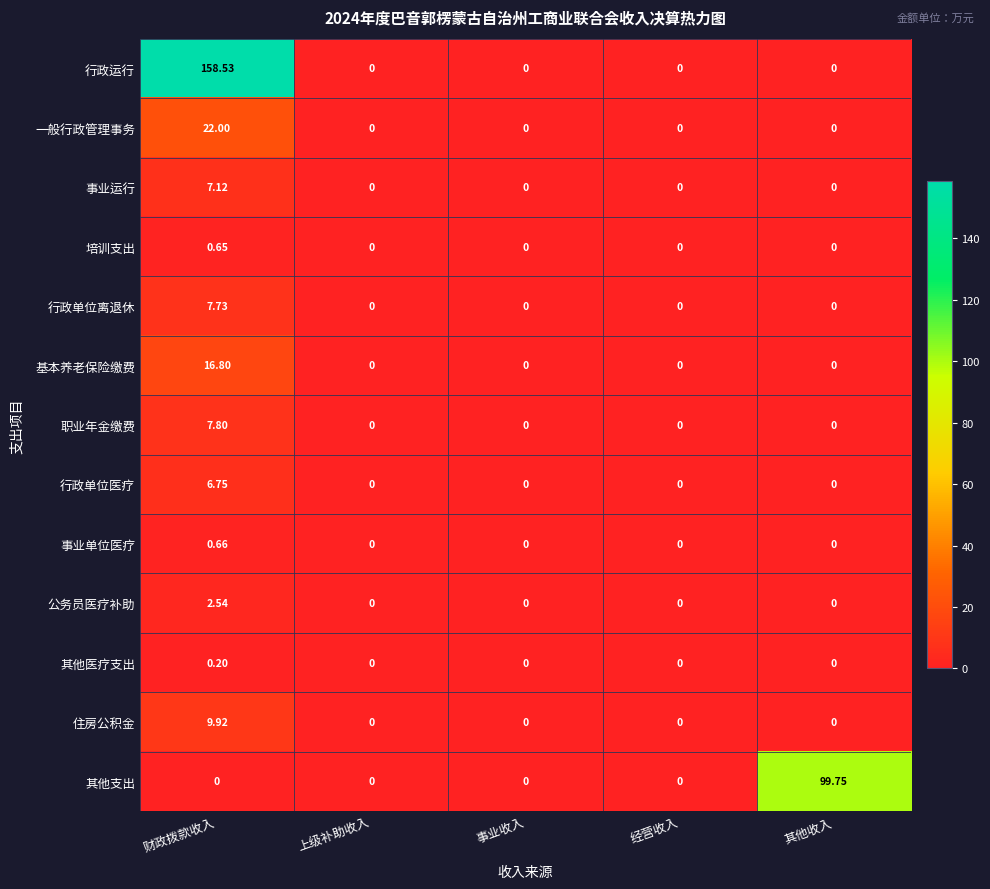

Rank the series by their maximum value, from highest to lowest.

行政运行, 其他支出, 一般行政管理事务, 基本养老保险缴费, 住房公积金, 职业年金缴费, 行政单位离退休, 事业运行, 行政单位医疗, 公务员医疗补助, 事业单位医疗, 培训支出, 其他医疗支出